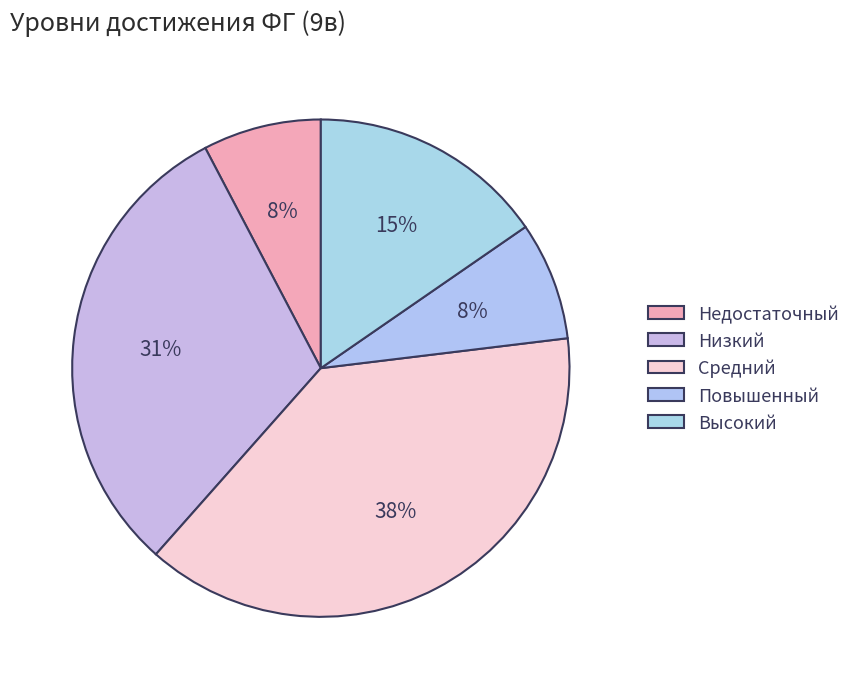

How many slices are in this pie chart?

5